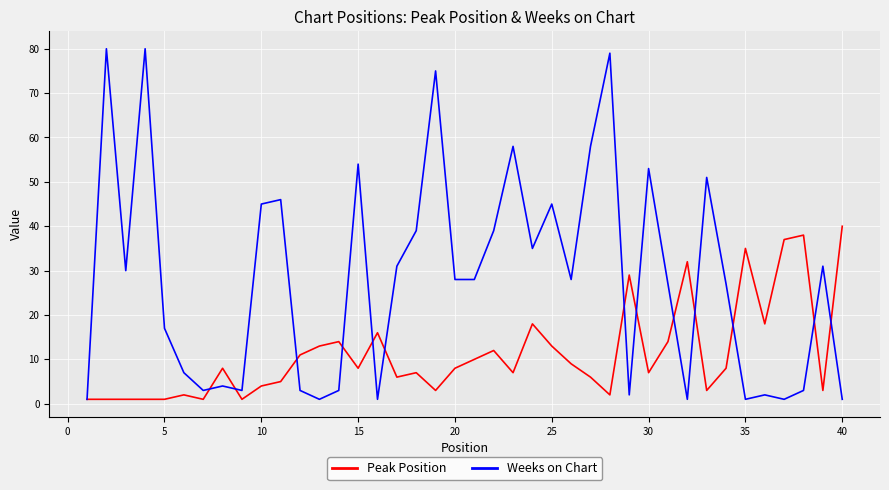

List the series in order of their peak value, highest first.

Weeks on Chart, Peak Position